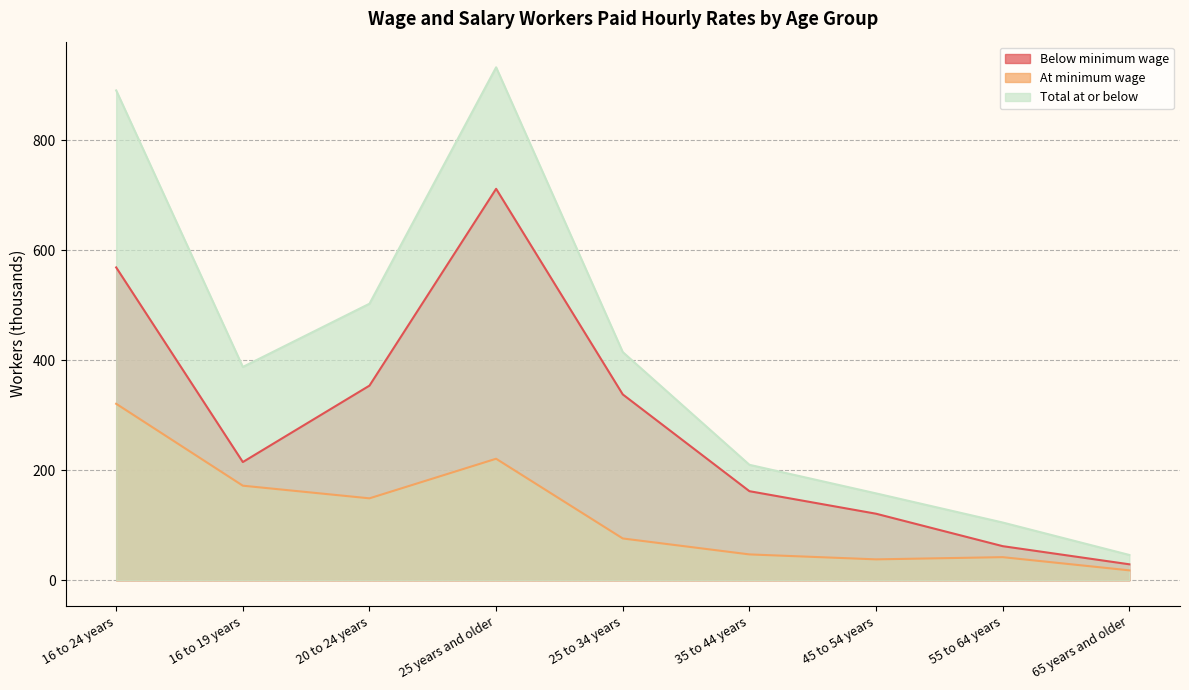

True or false: At minimum wage and Total at or below cross at least once.

False